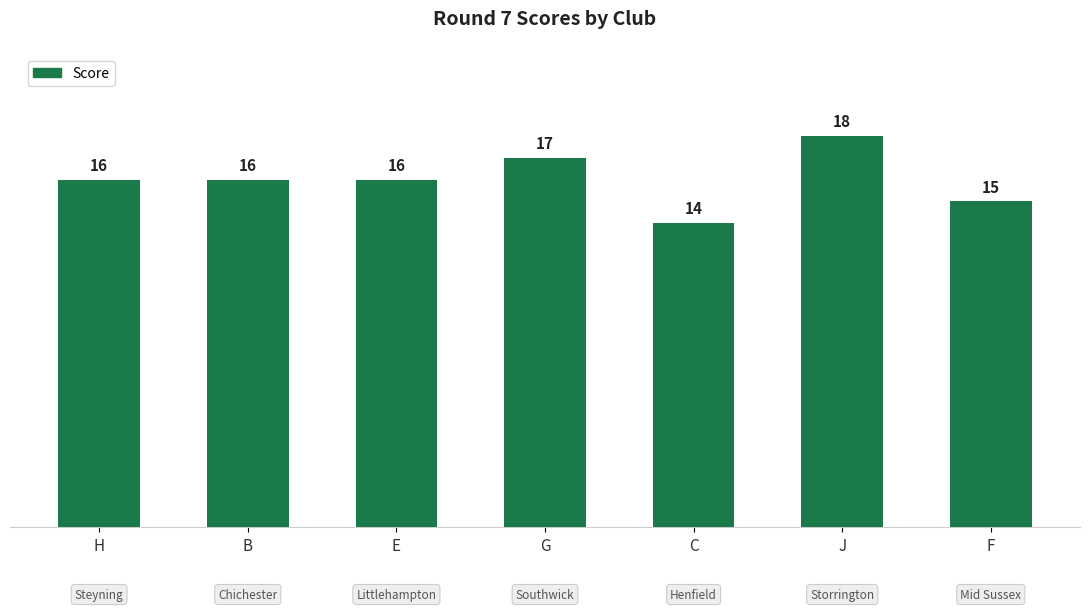

What is the label of the 4th bar from the right?

G